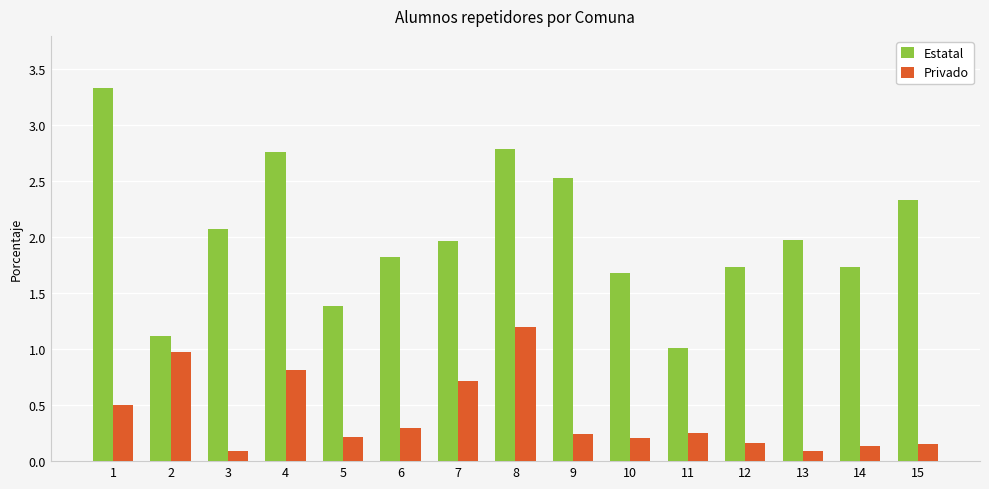

What is the sum of the Privado values at 6 and 5?

0.5